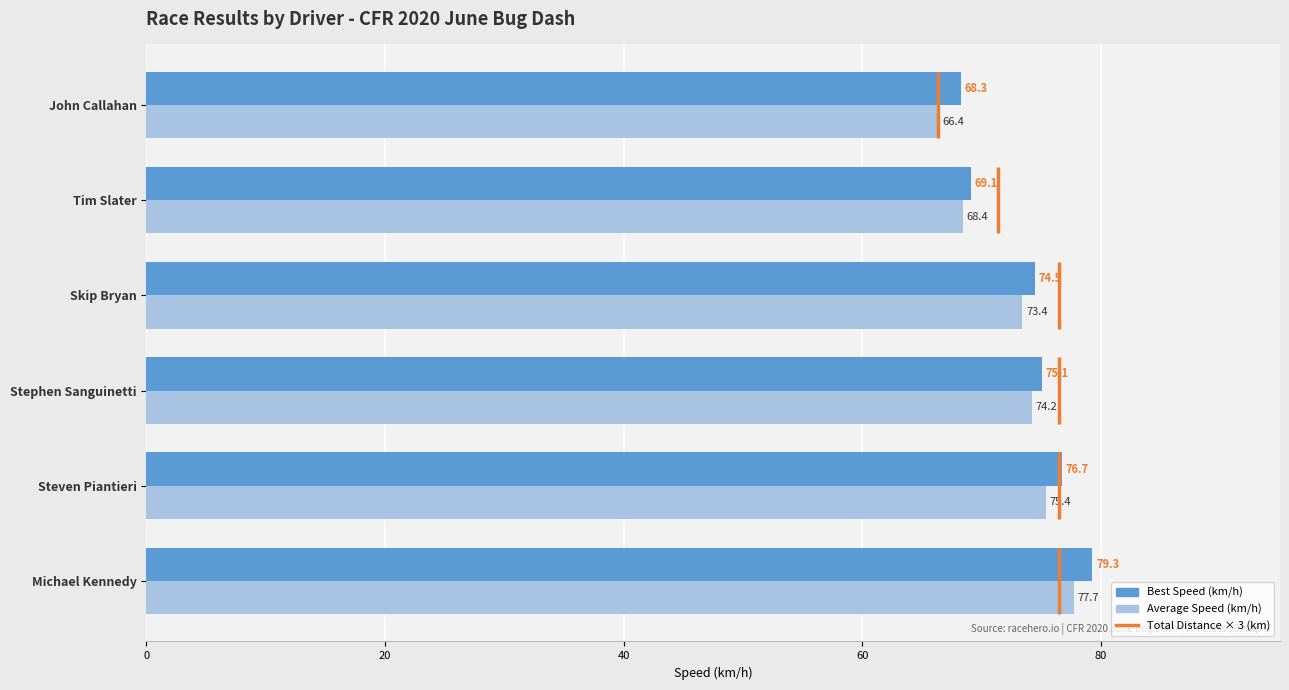

How many bars are there in each group?

2